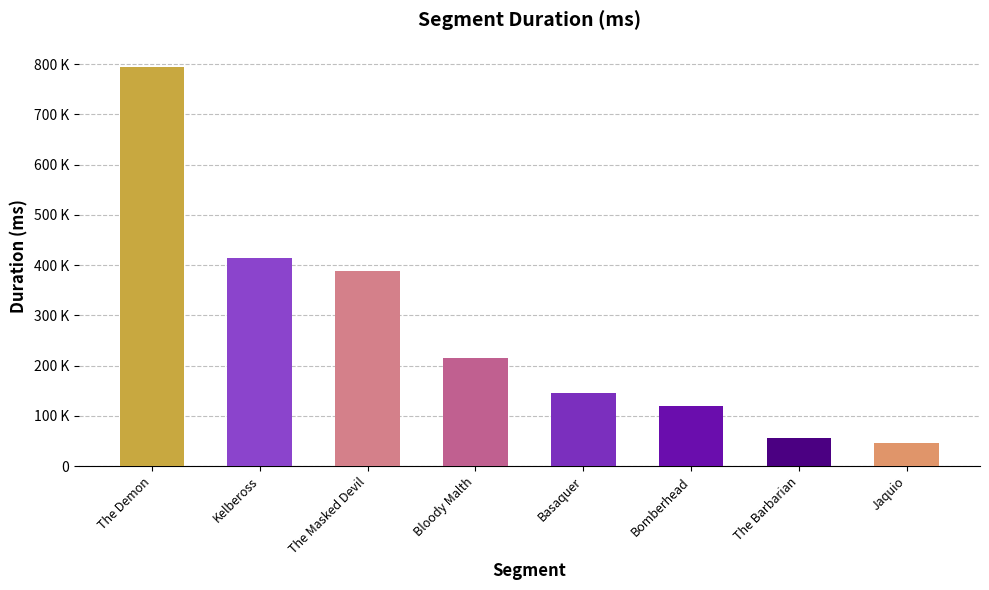

Are the bars horizontal?

No